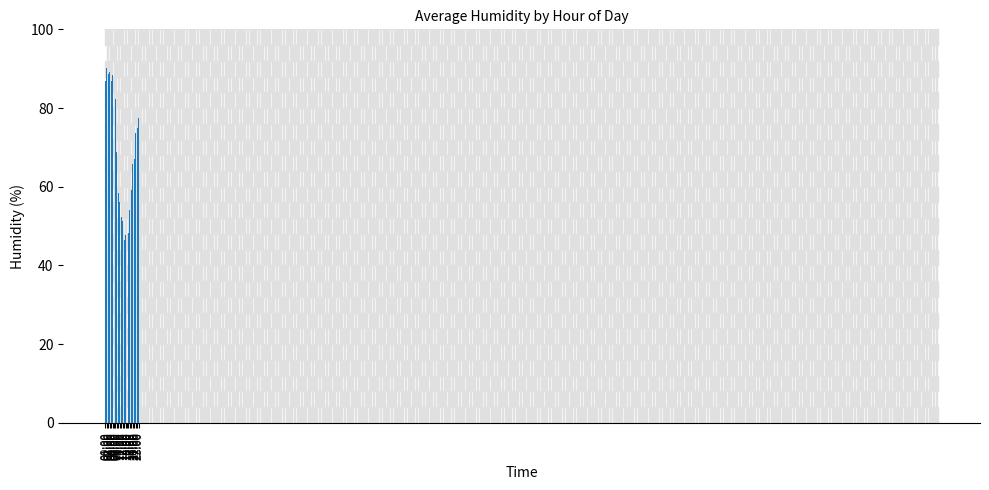

What is the value of the 23rd bar from the left?

74.8